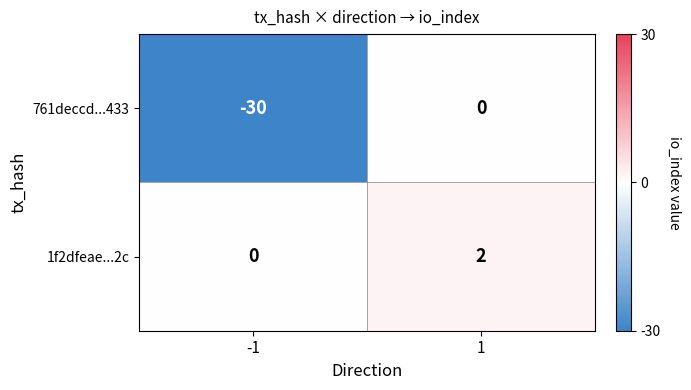

The 1f2dfeae...2c series shows -1 at -1. True or false?

False